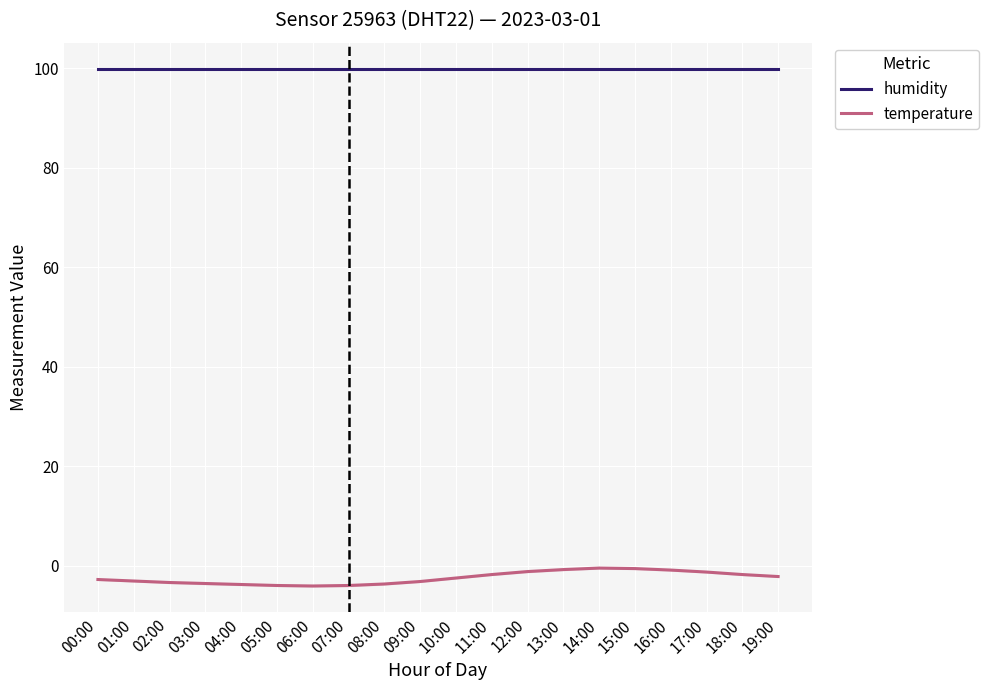

How many interior local valleys does the temperature series have?

1